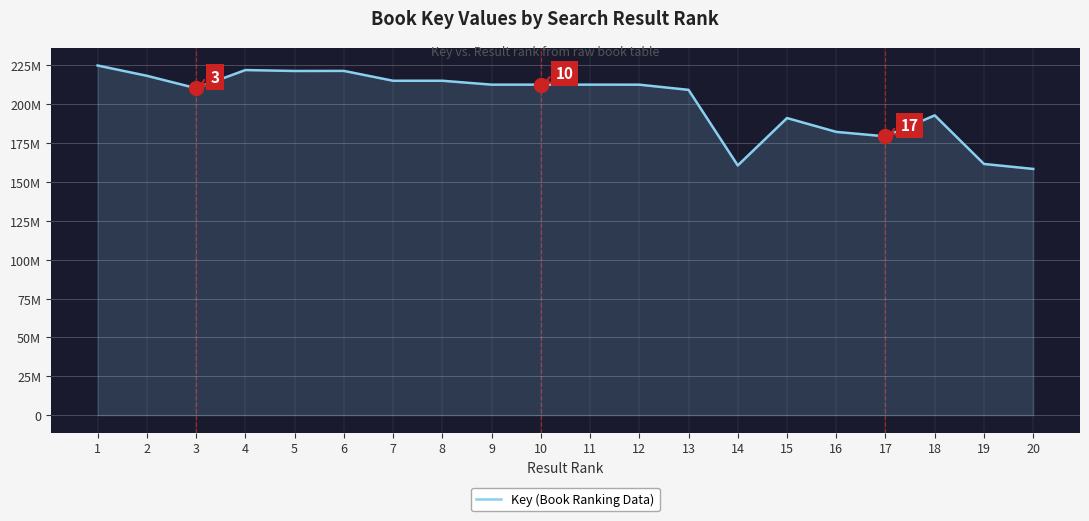

Is this an area chart (filled region under the line)?

Yes